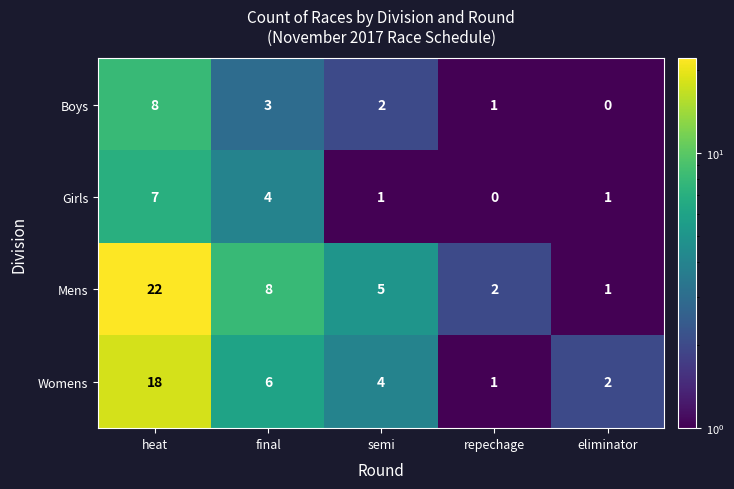

How many data points does each series have?

5